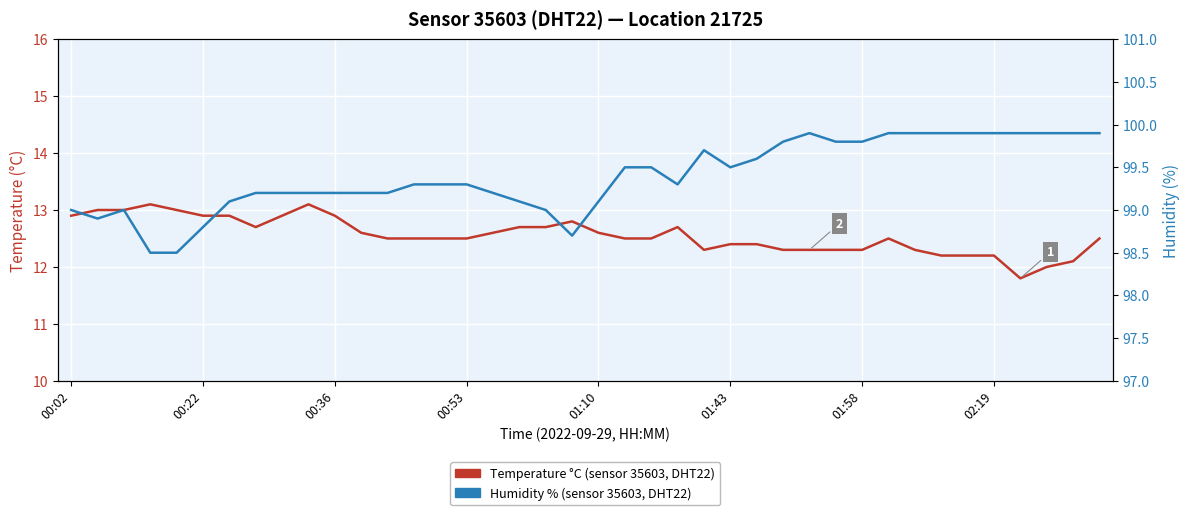

True or false: Humidity % (sensor 35603, DHT22) and Temperature °C (sensor 35603, DHT22) cross at least once.

False